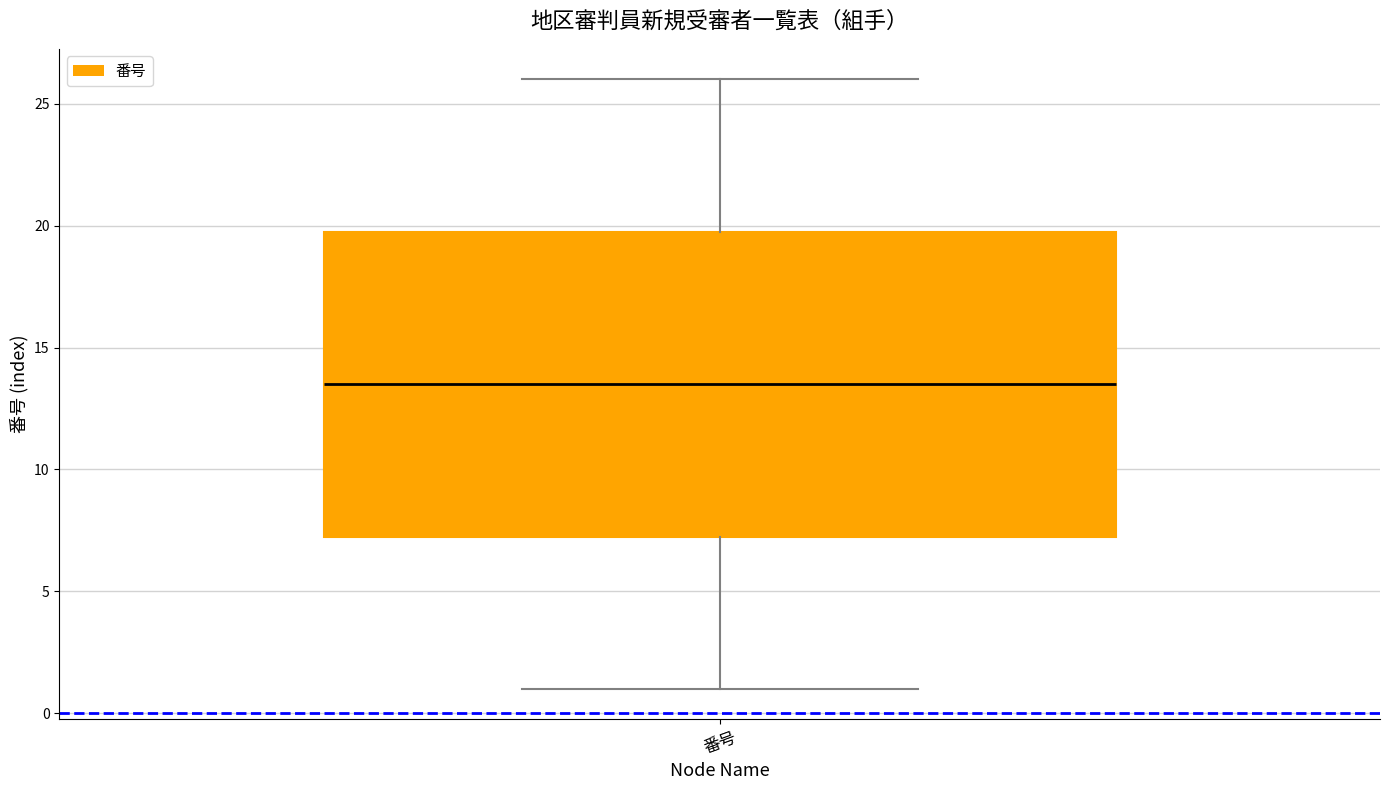

Read this box plot against the y-axis: the position of the median line, the range covered by the box, and the ends of both whiskers. The values are not printed on the chart, so give them approximately, as read against the axis.

median 13.5, box 7.5 to 20.0, whiskers 1.0 to 26.0